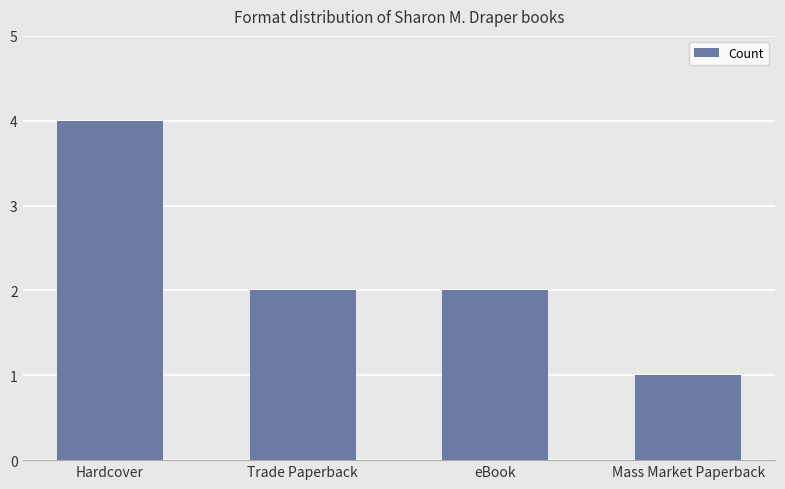

What is the label of the 4th bar from the left?

Mass Market Paperback